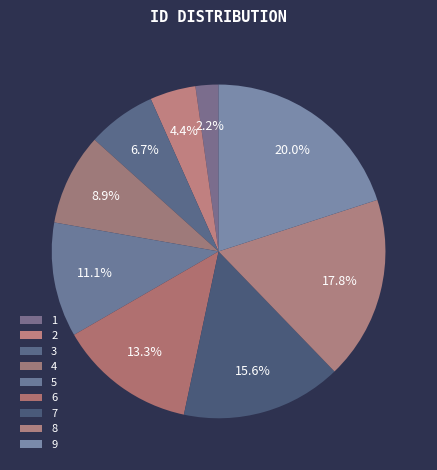

Count the number of slices in the pie.

9